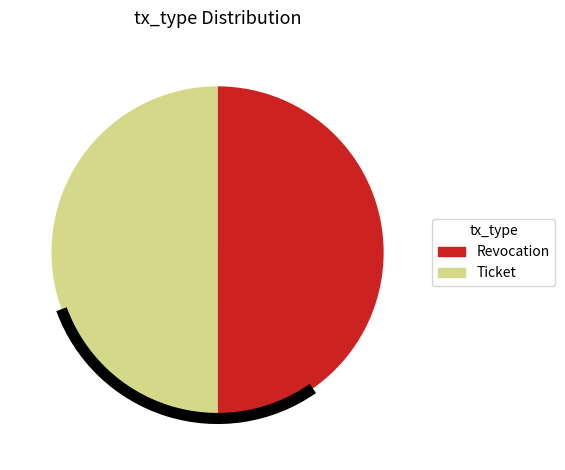

Approximately how many times larger is the value at Ticket compared to Revocation?

1.0